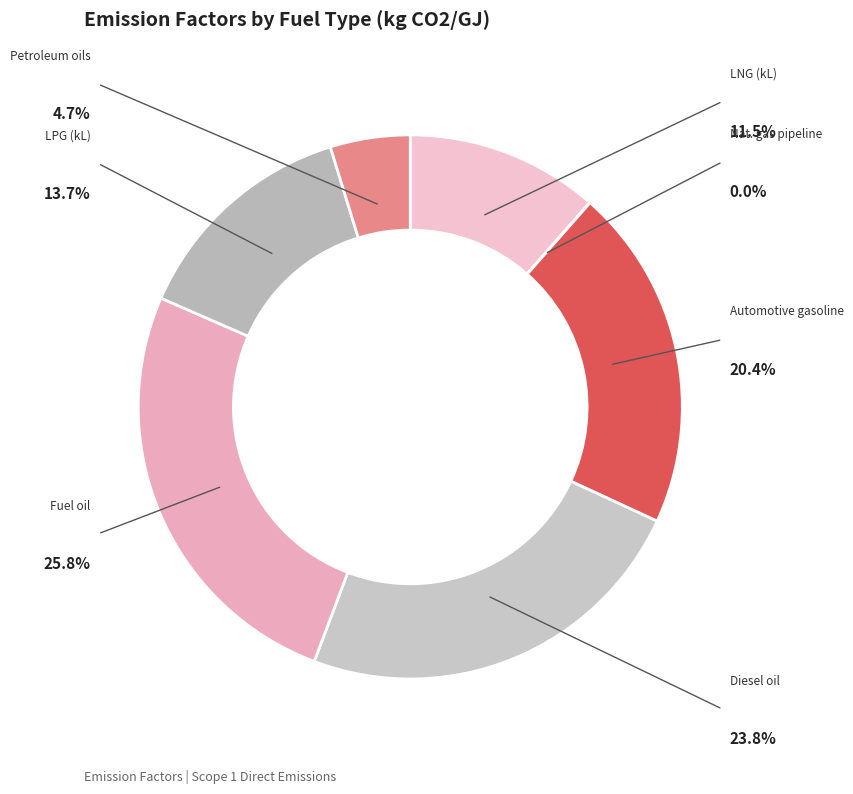

How many slices are in this pie chart?

7